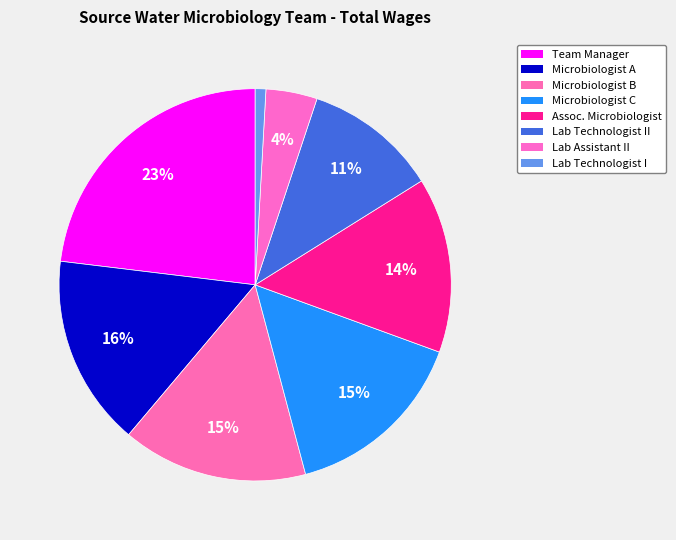

To the nearest percent, what is the difference between the largest and smallest slice percentages?

22%